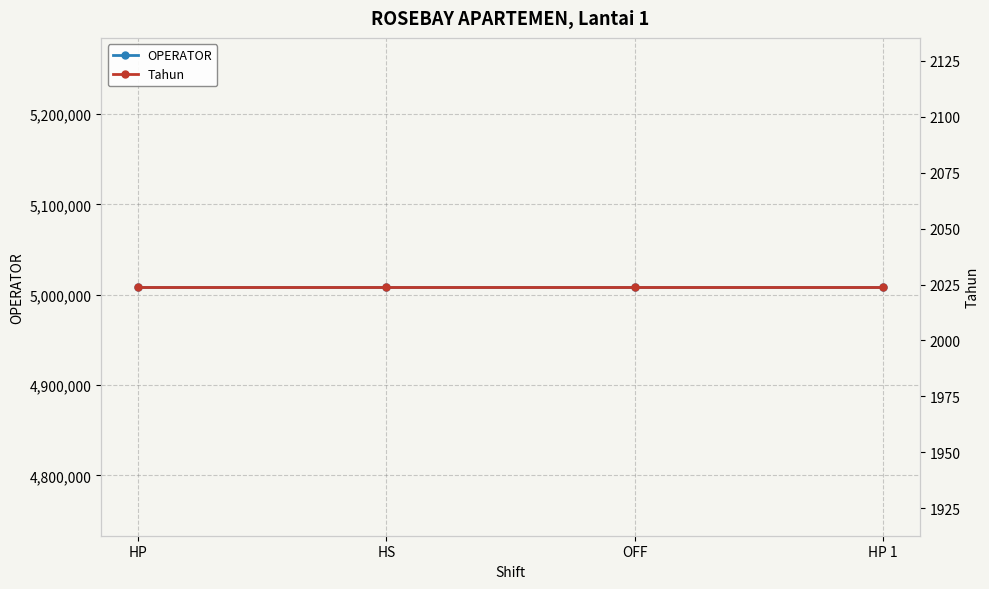

Count the number of categories in the chart.

4